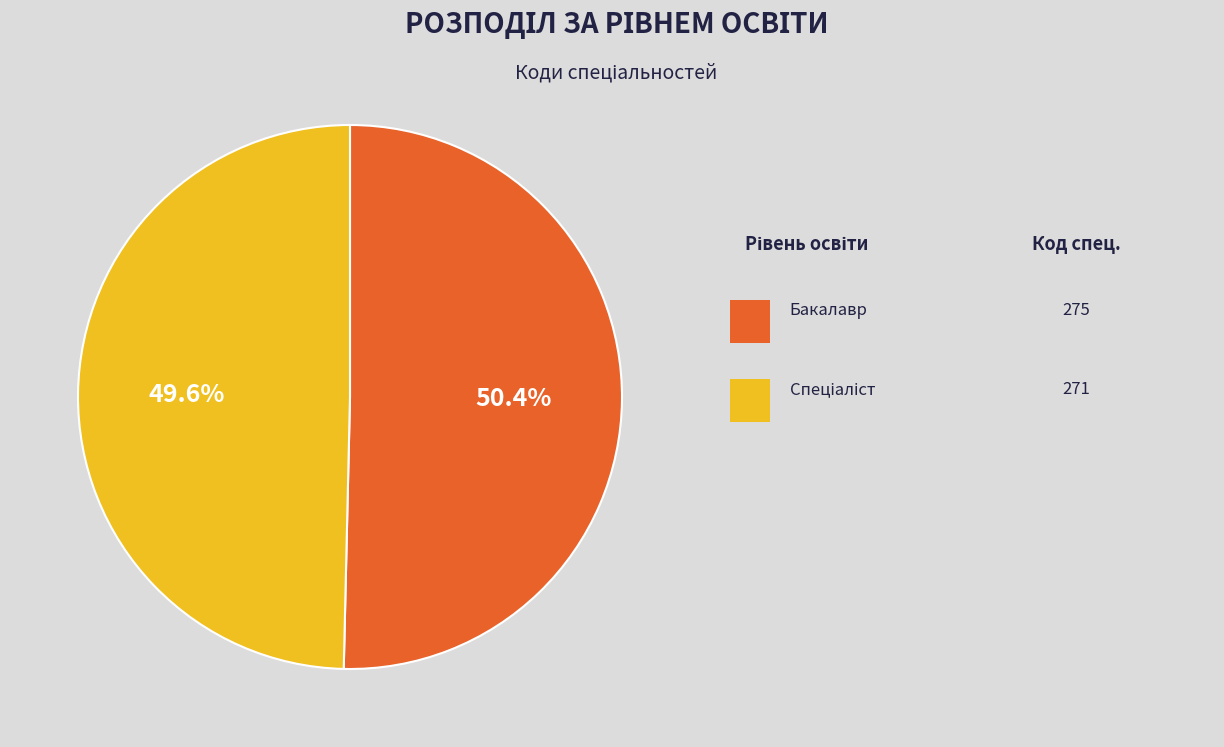

Is there a majority slice in this chart?

Yes